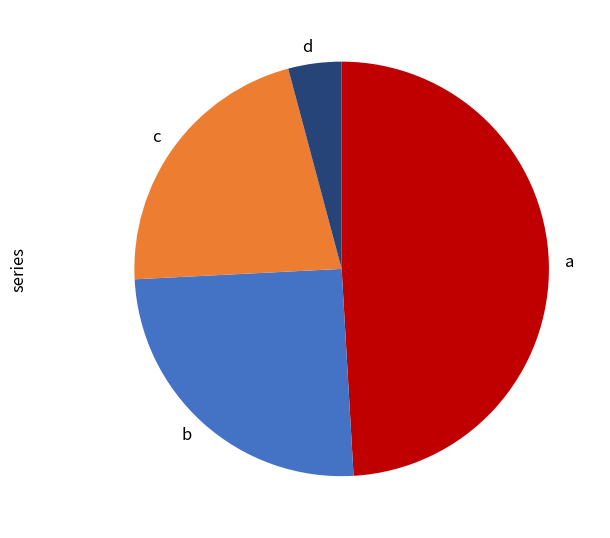

Do a and c together represent more than half of the pie?

Yes